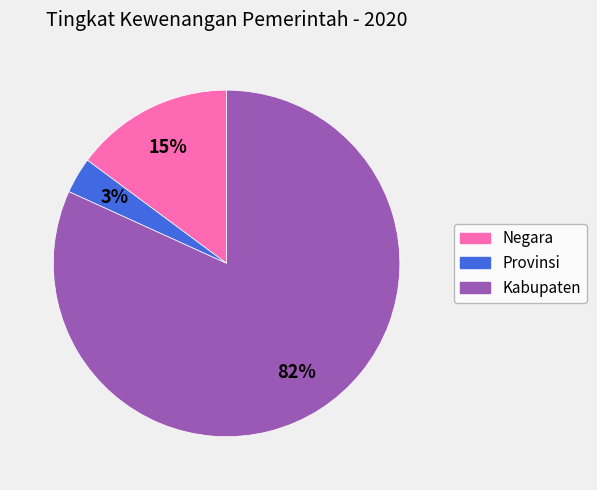

How many segments does this pie chart have?

3